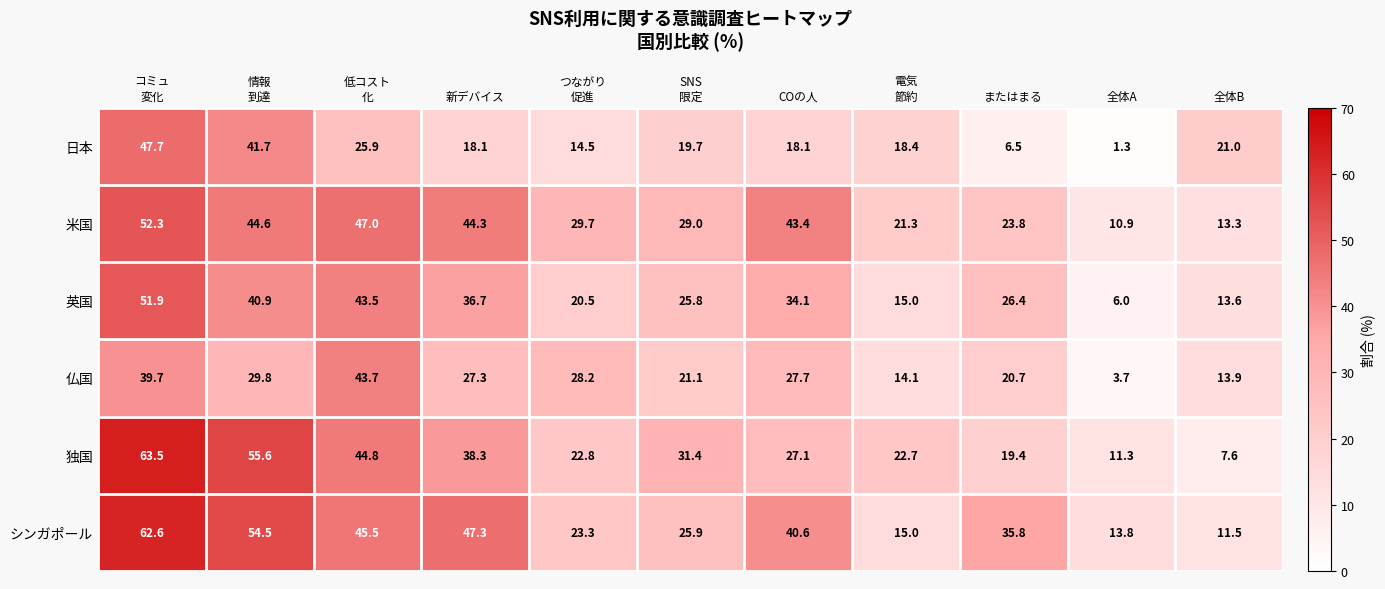

Rank the series by their maximum value, from highest to lowest.

独国, シンガポール, 米国, 英国, 日本, 仏国